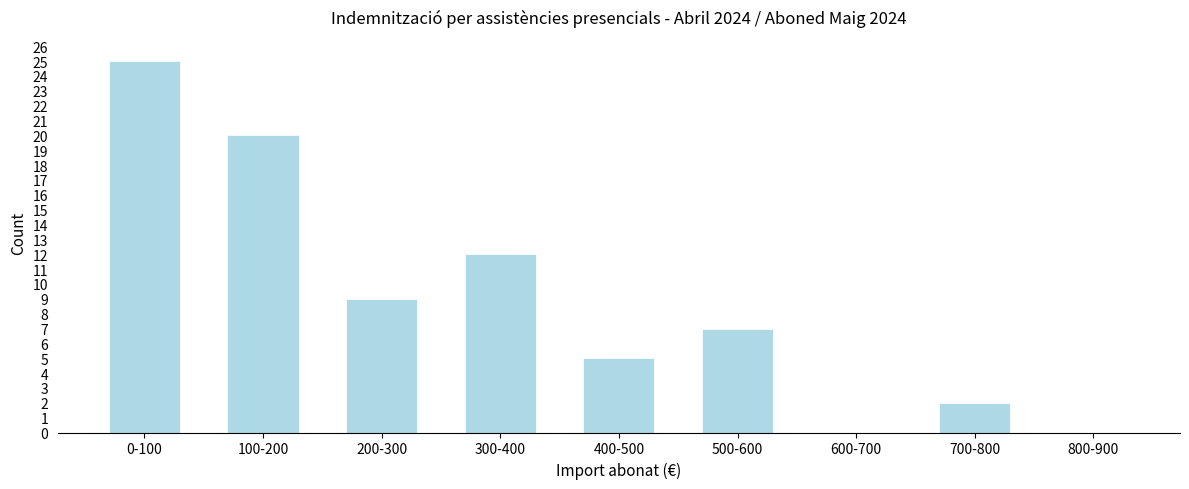

Reading left to right, transcribe all the data shown in this chart.

0-100=25	100-200=20	200-300=9	300-400=12	400-500=5	500-600=7	600-700=0	700-800=2	800-900=0